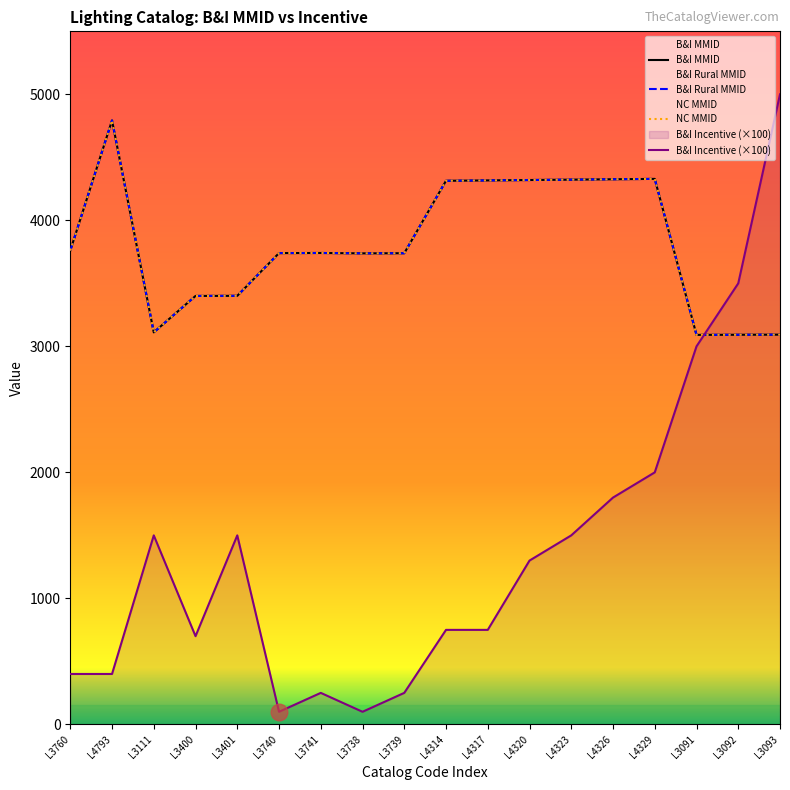

What is the approximate value of B&I Incentive (×100) at L4326?

1800